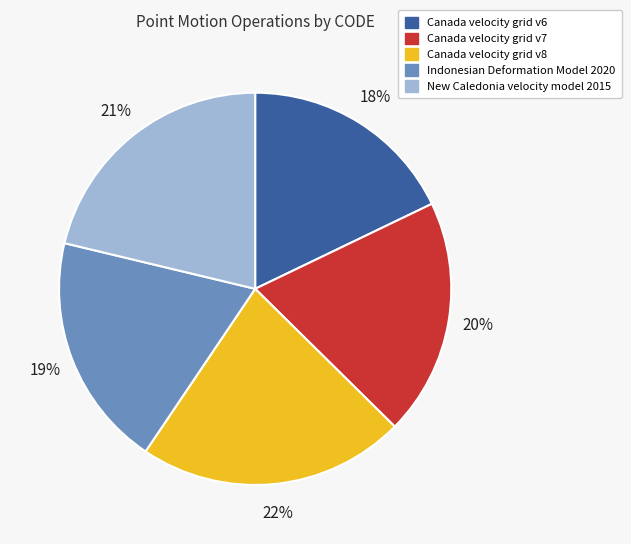

Is Canada velocity grid v8 the majority of the pie?

No